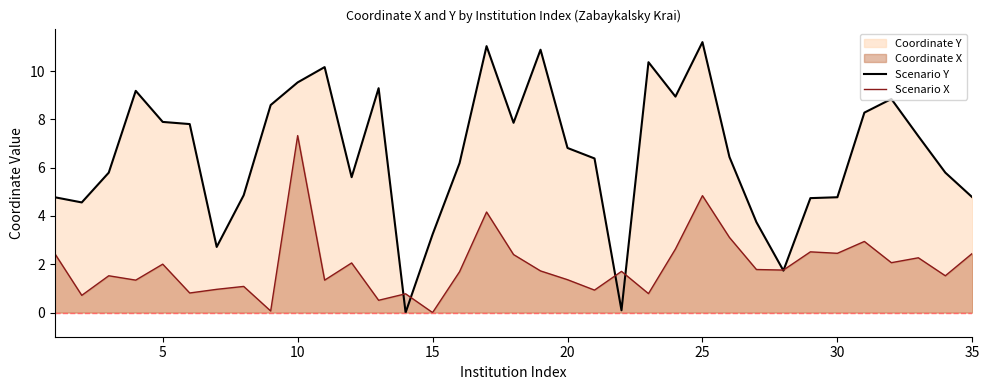

List the series in order of their peak value, lowest first.

Scenario X, Scenario Y